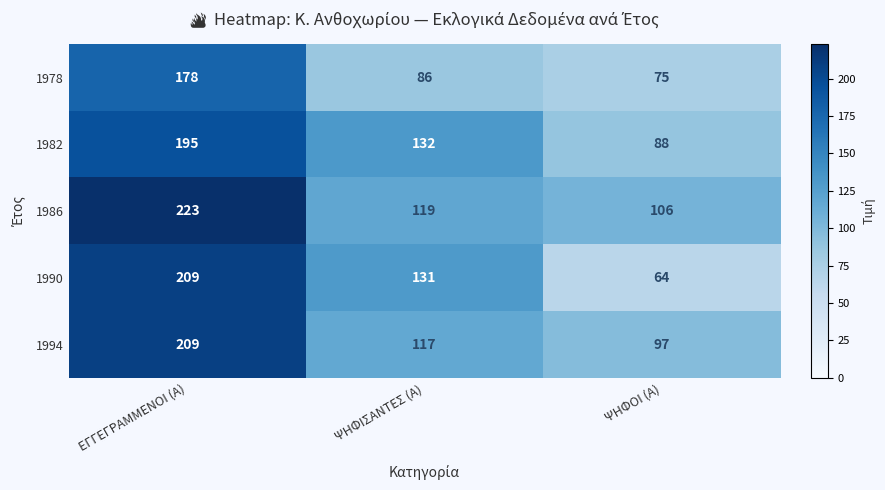

Is it true that 1990 equals 20 at ΨΗΦΟΙ (Α)?

False